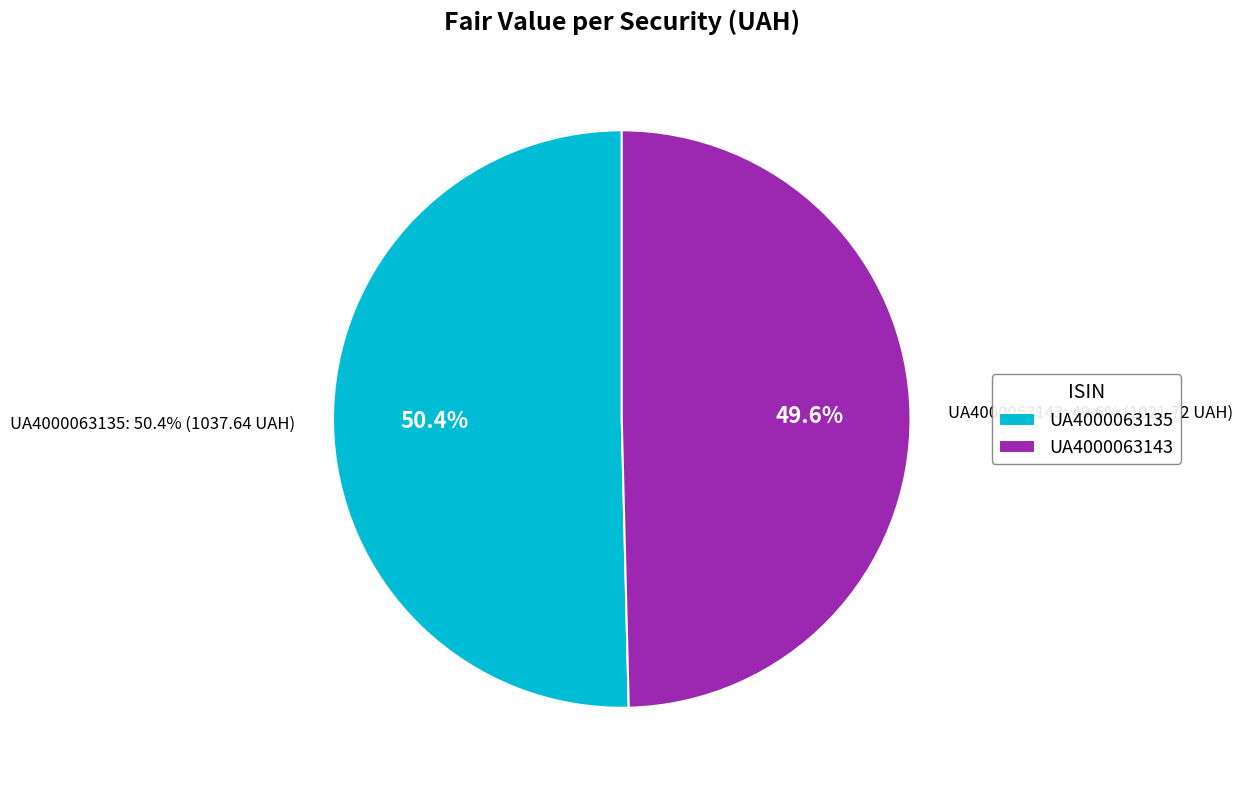

What is the majority slice?

UA4000063135